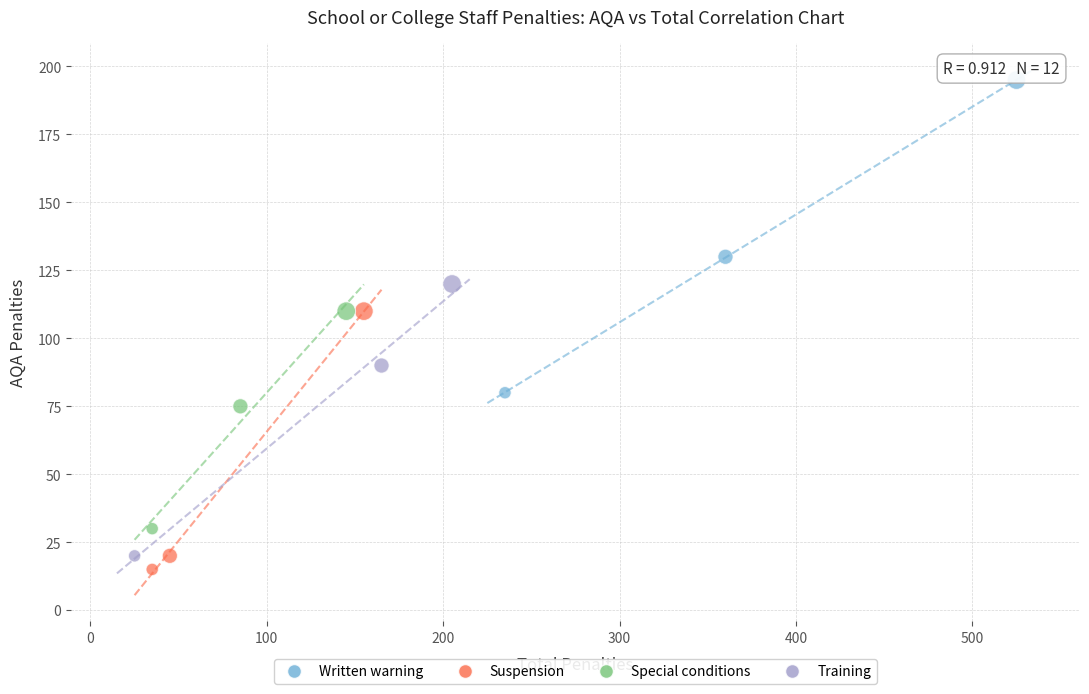

Which series contains the highest Y value?

Written warning